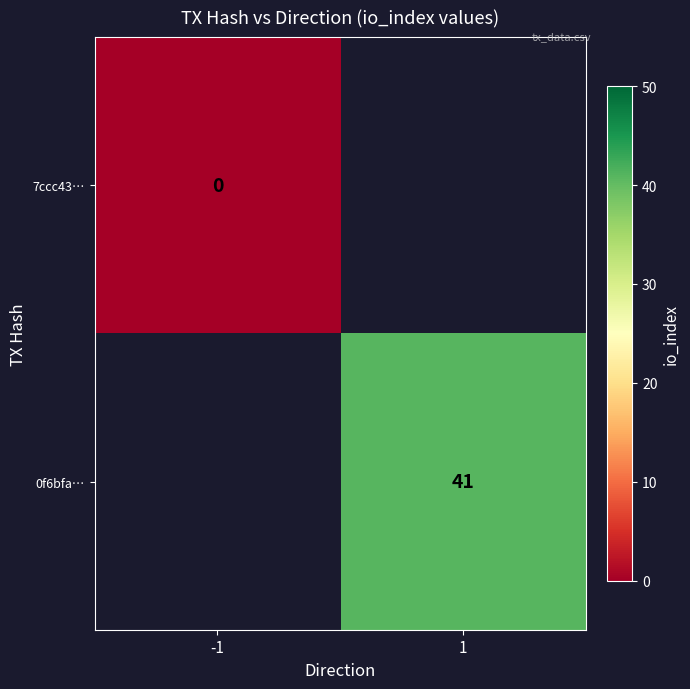

The 0f6bfa… series shows 41 at 1. True or false?

True